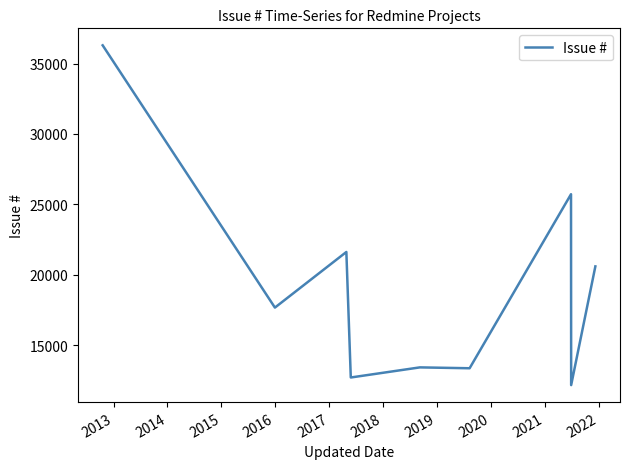

How many lines are shown in the chart?

1